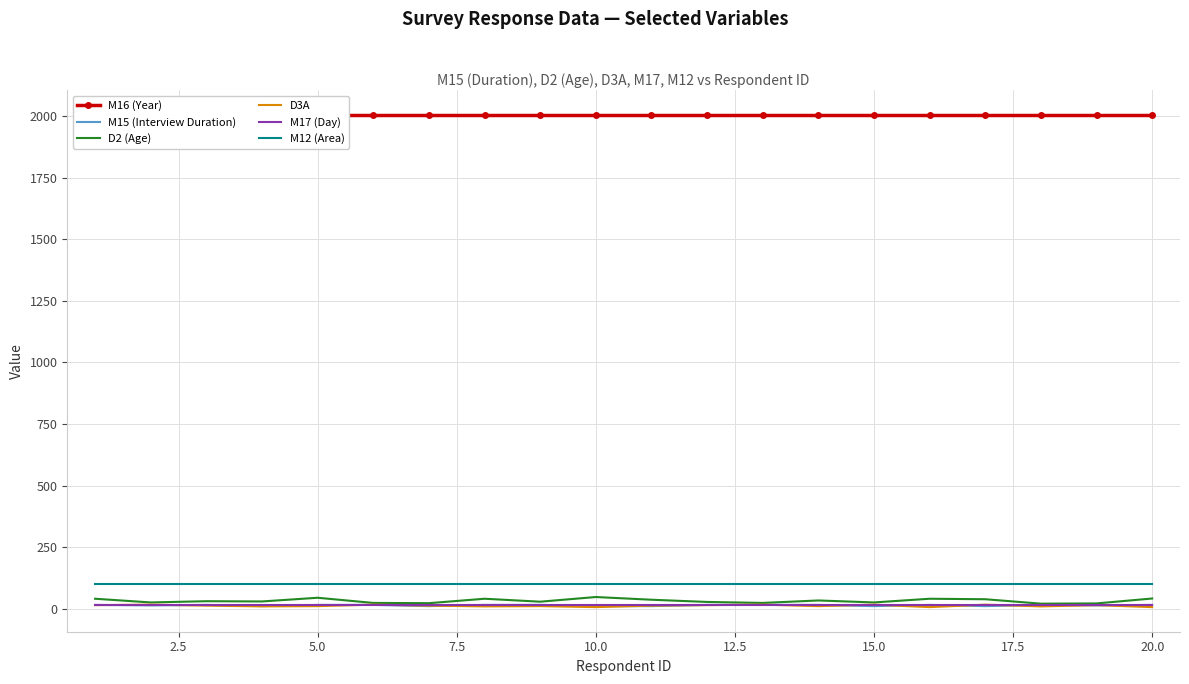

True or false: M12 (Area) and M15 (Interview Duration) intersect in this chart.

False